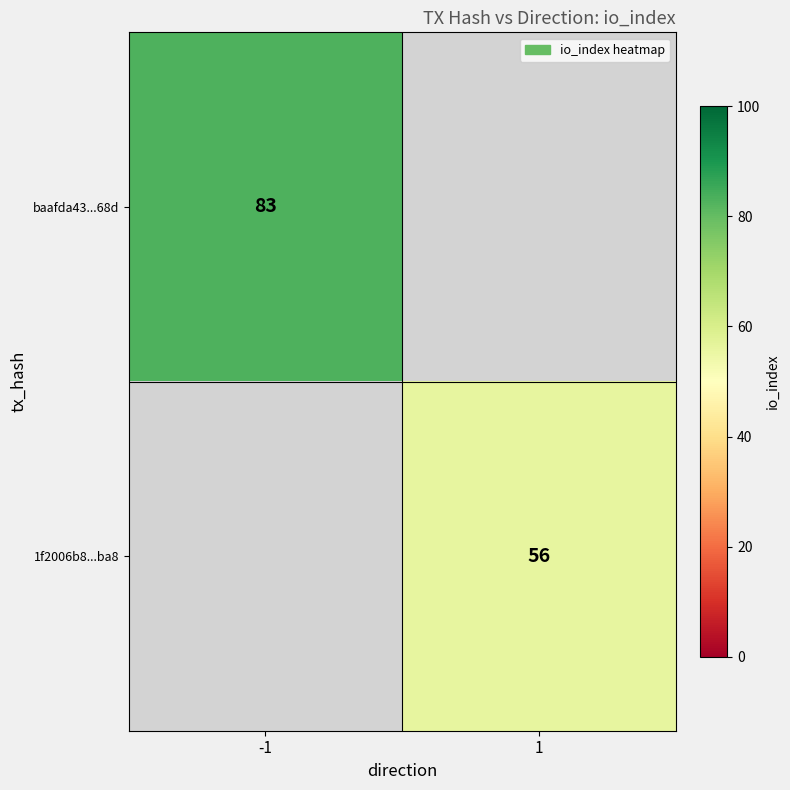

Which has a higher value, 1 or -1?

-1